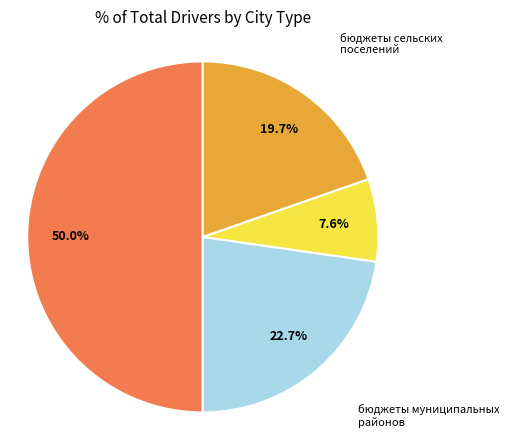

Count the number of slices in the pie.

4